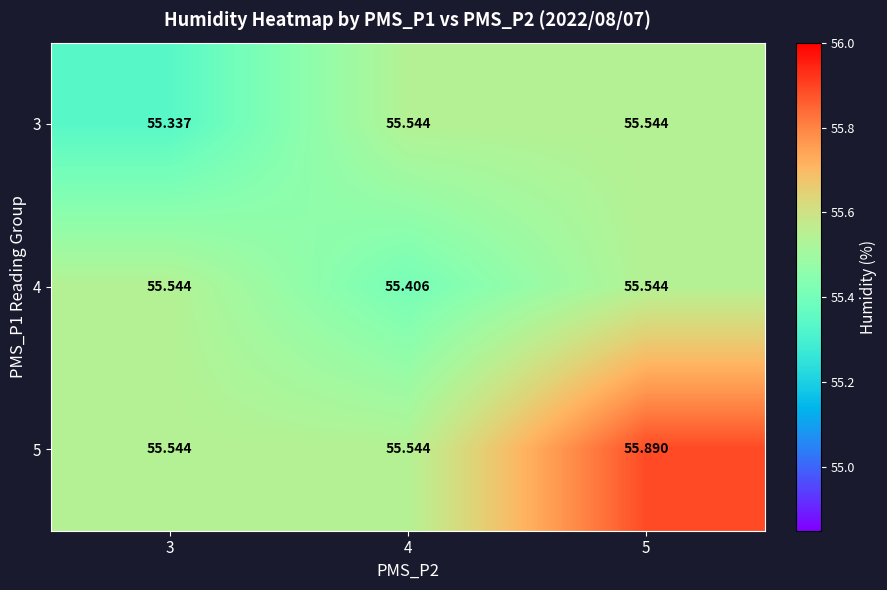

Count the number of categories in the chart.

3